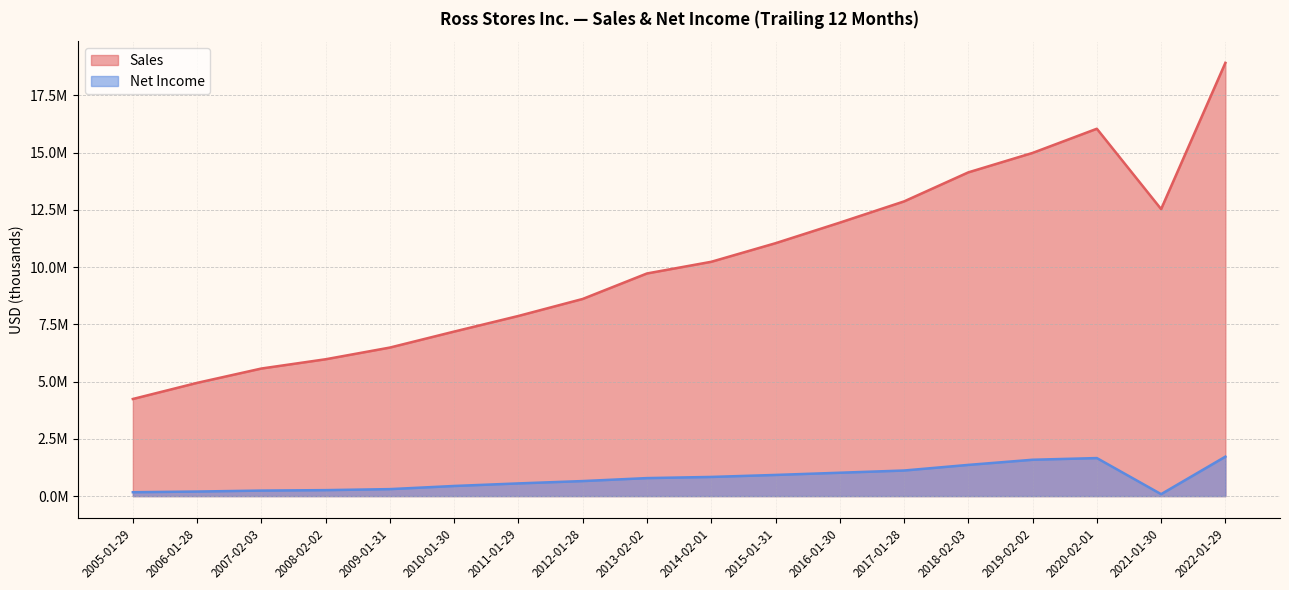

Which category has the highest value across all series?

2022-01-29